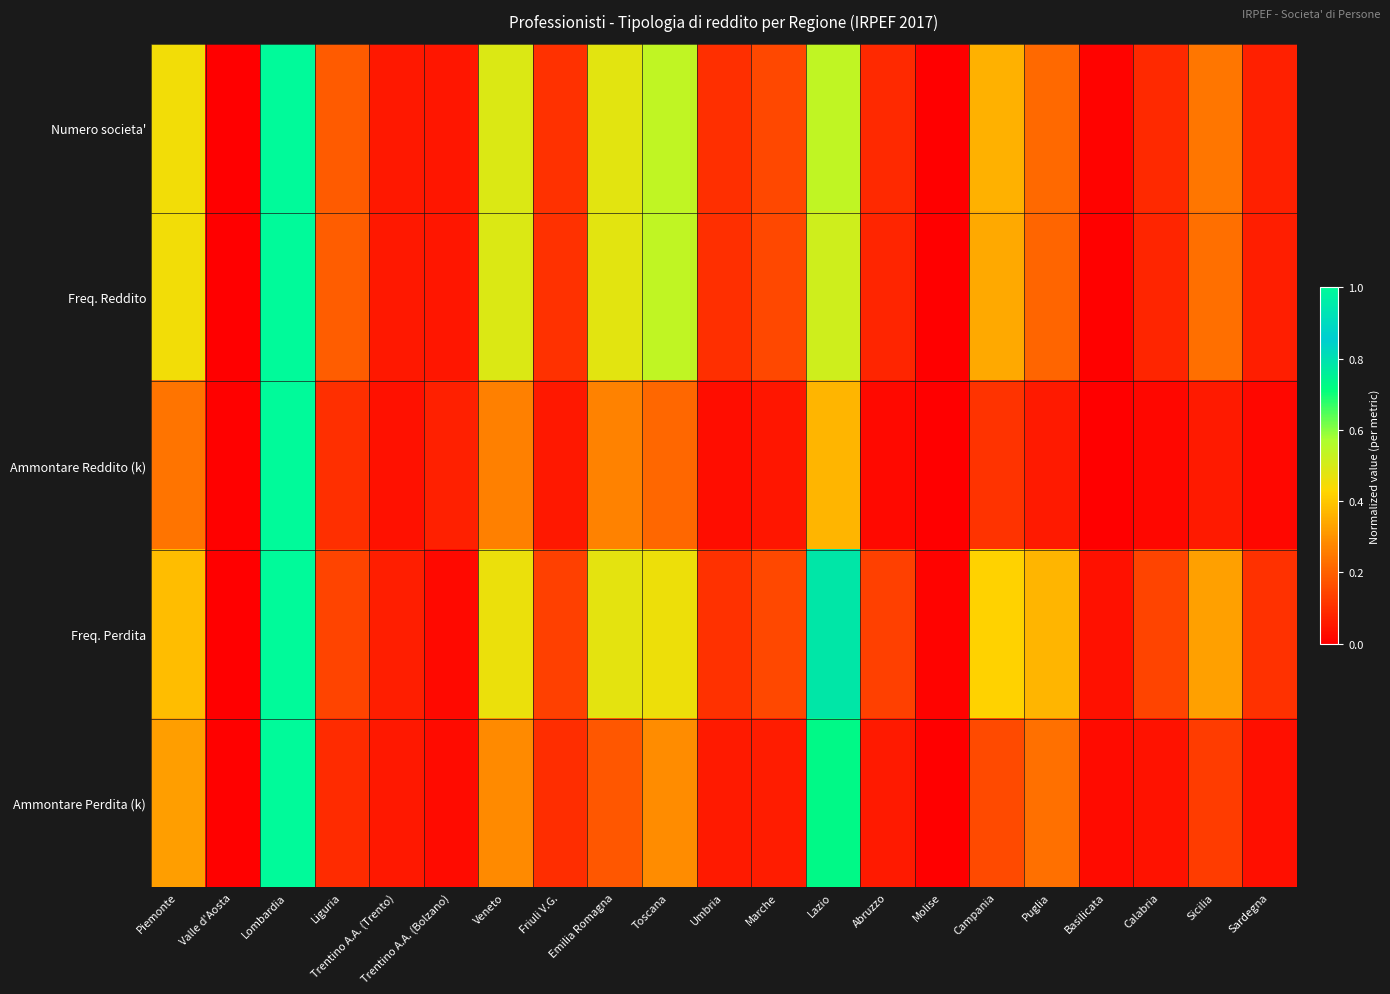

At which category is the sum across all series the highest?

Lombardia